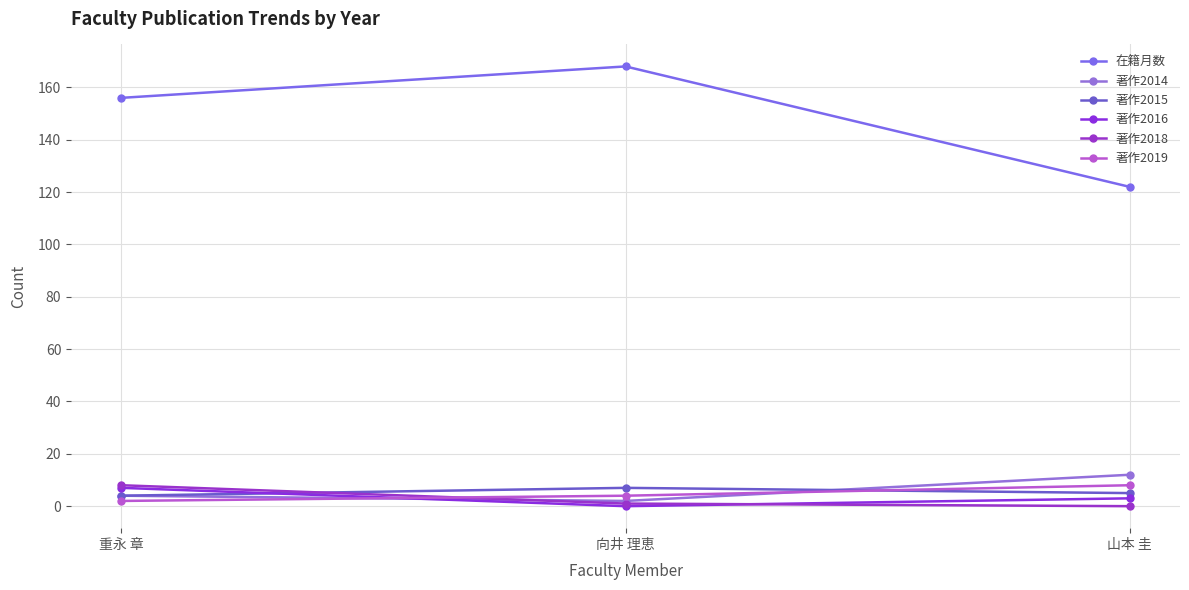

Which has a higher value, 山本 圭 or 向井 理恵?

向井 理恵